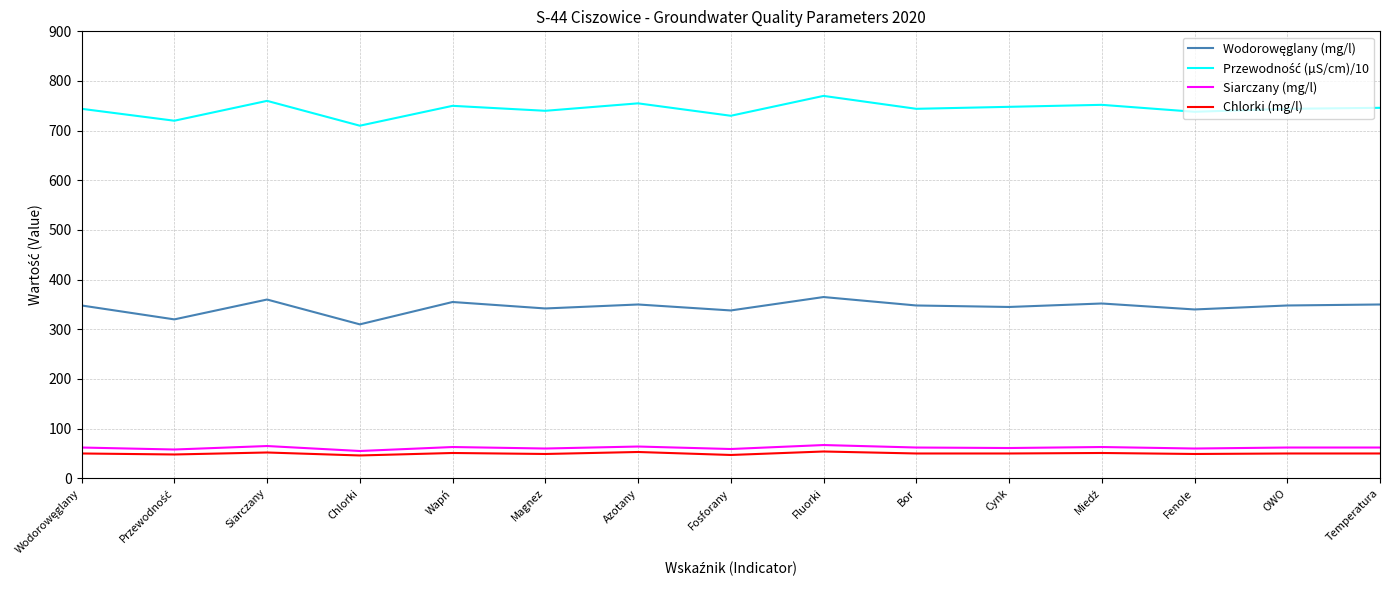

What is the total value across all series at Fenole?

1187